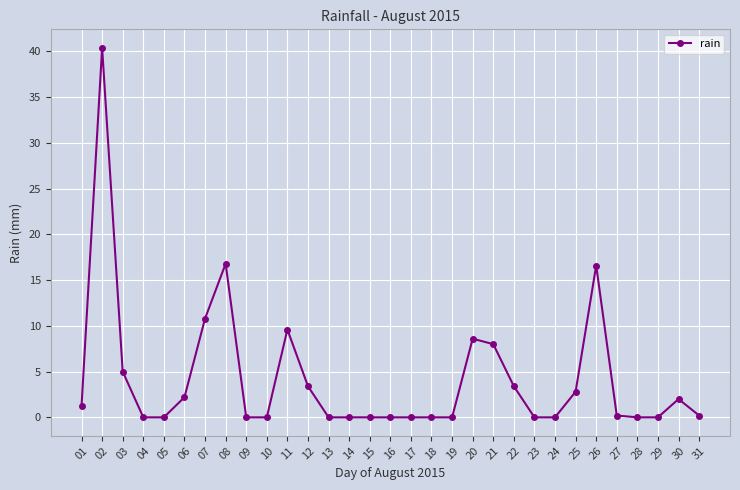

Between 28 and 03, which is larger?

03